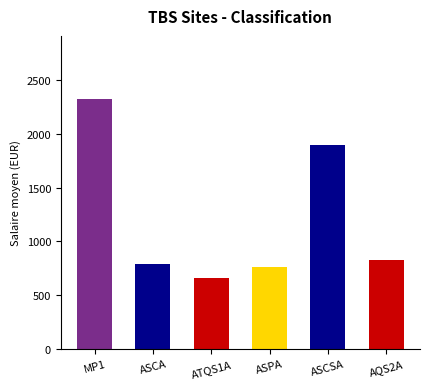

What is the sum of the values at AQS2A and ASCA?

1609.1